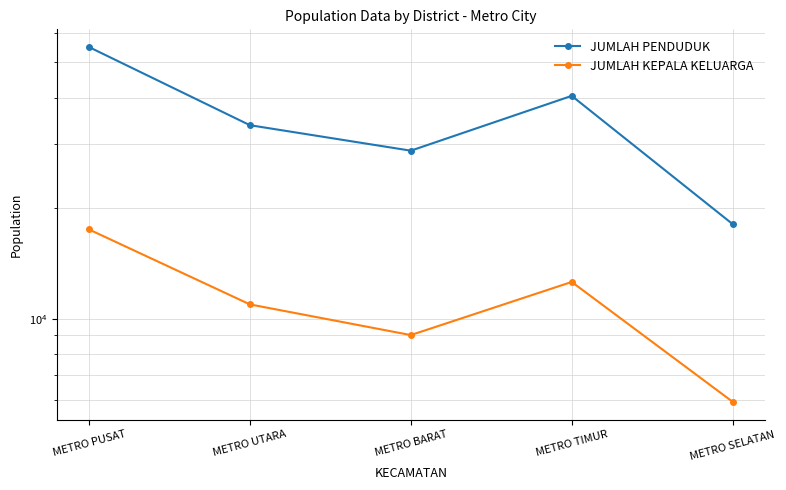

The value of JUMLAH PENDUDUK at METRO UTARA is 33654. True or false?

True